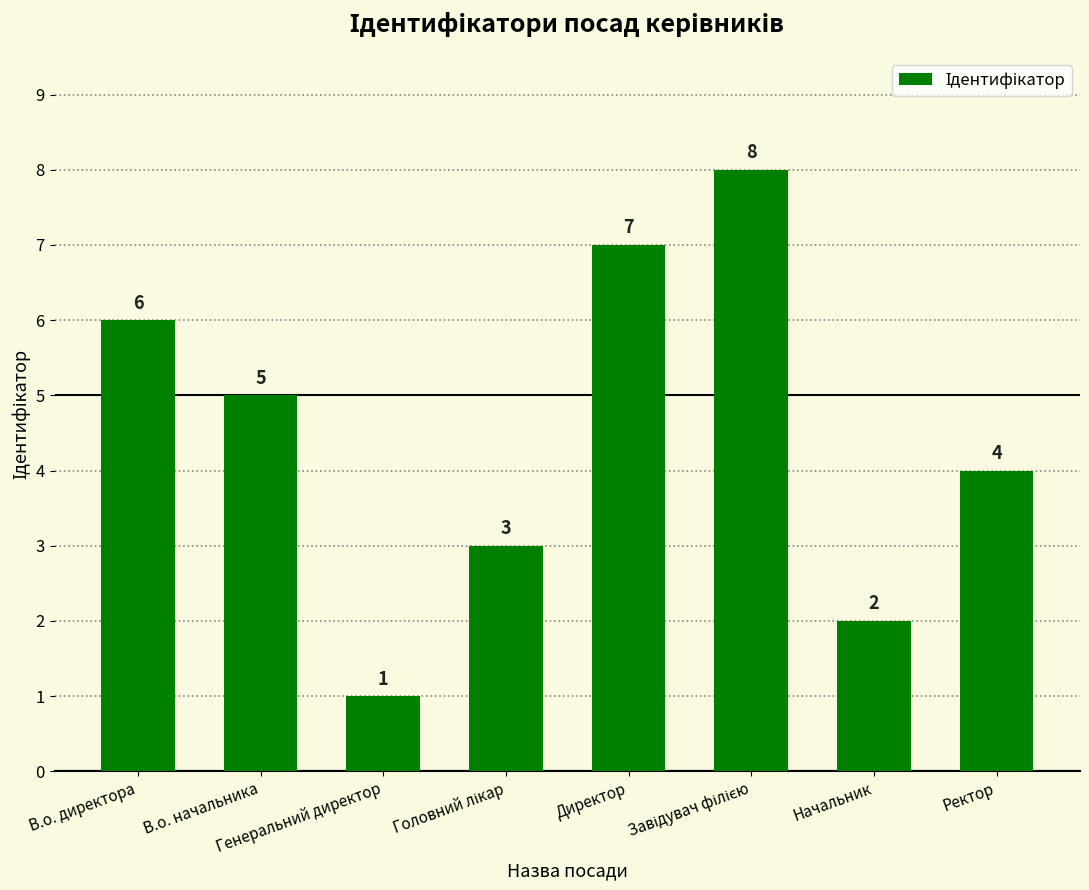

How many bars are there in total?

8